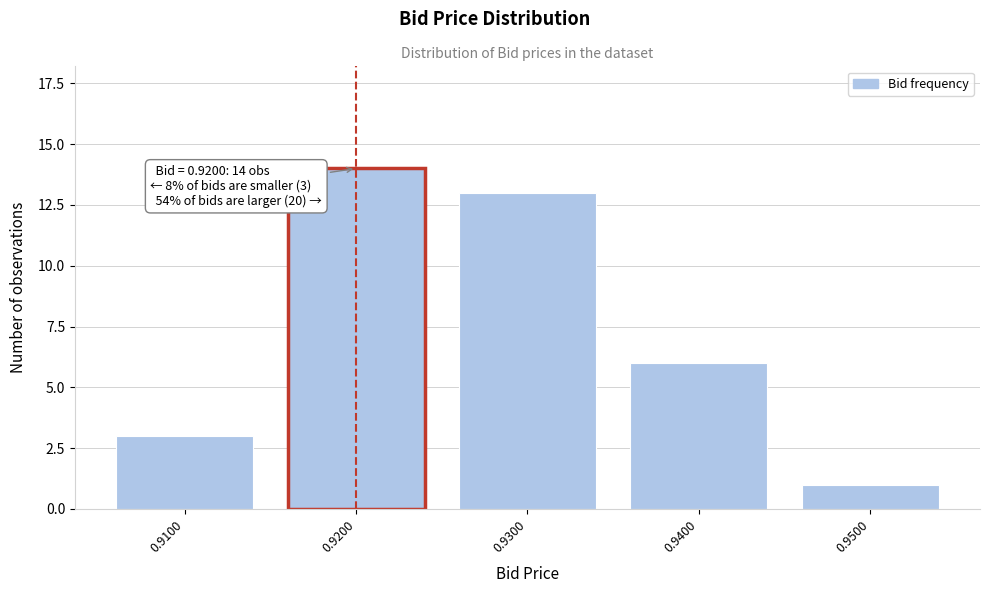

Reading right to left, transcribe all the data shown in this chart.

1	6	13	14	3